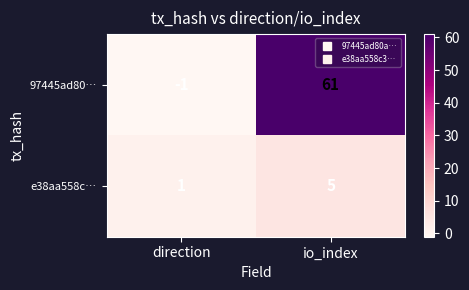

True or false: 97445ad80… has a value of 82 at io_index.

False